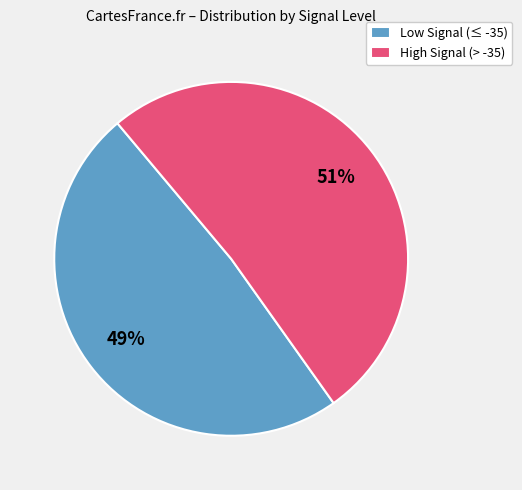

Count the number of slices in the pie.

2